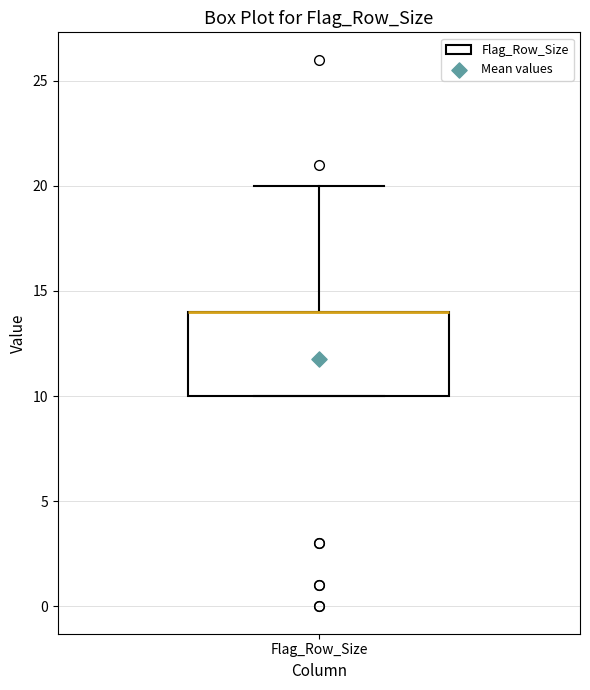

Transcribe this box plot: give where the median line is, the range the box spans, and where the two whiskers end, as read against the y-axis. The values are not printed on the chart, so give them approximately, as read against the axis.

median 14 (drawn on the box's upper edge), box 10 to 14, whiskers 10 to 20